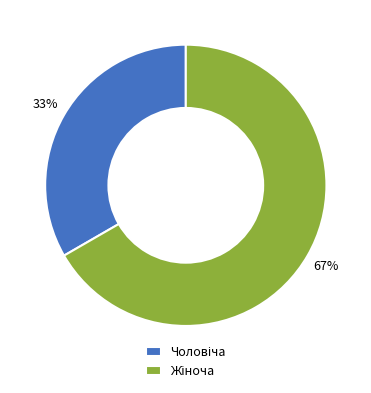

Is there a majority slice in this chart?

Yes